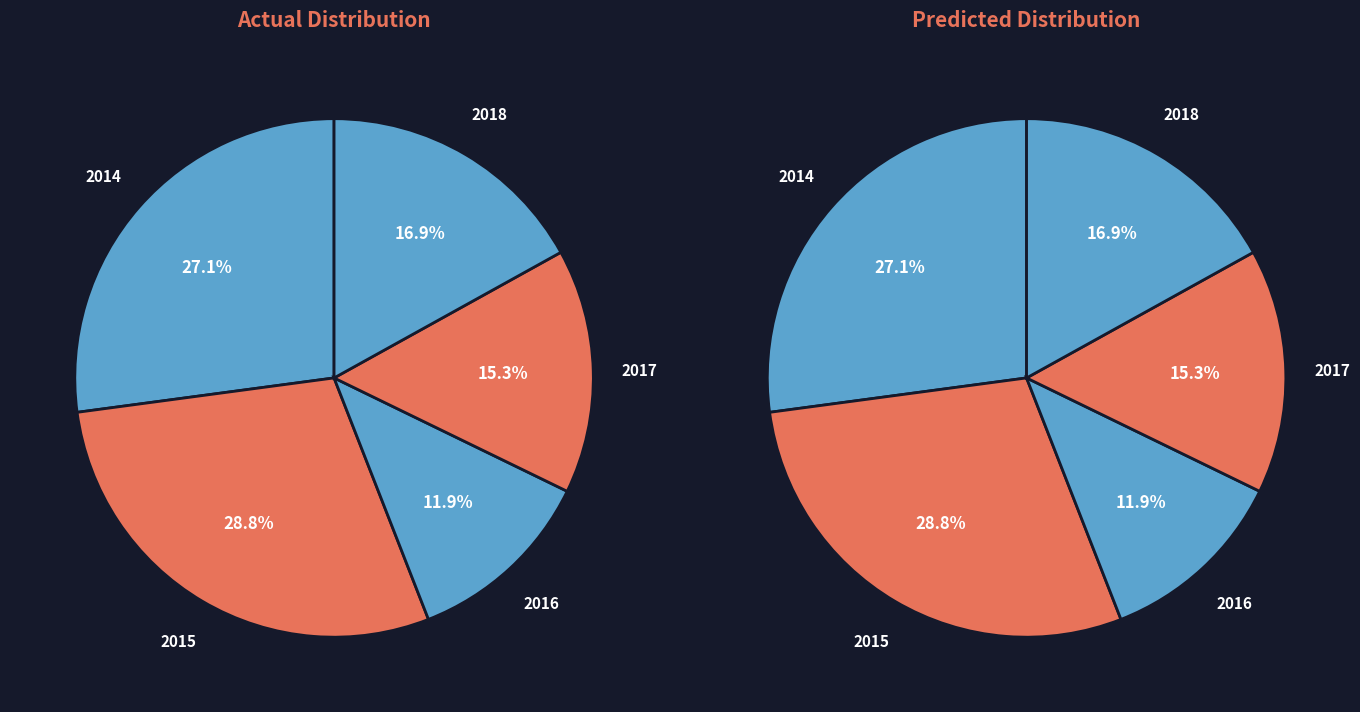

To the nearest percent, what portion does 2017 represent?

15%